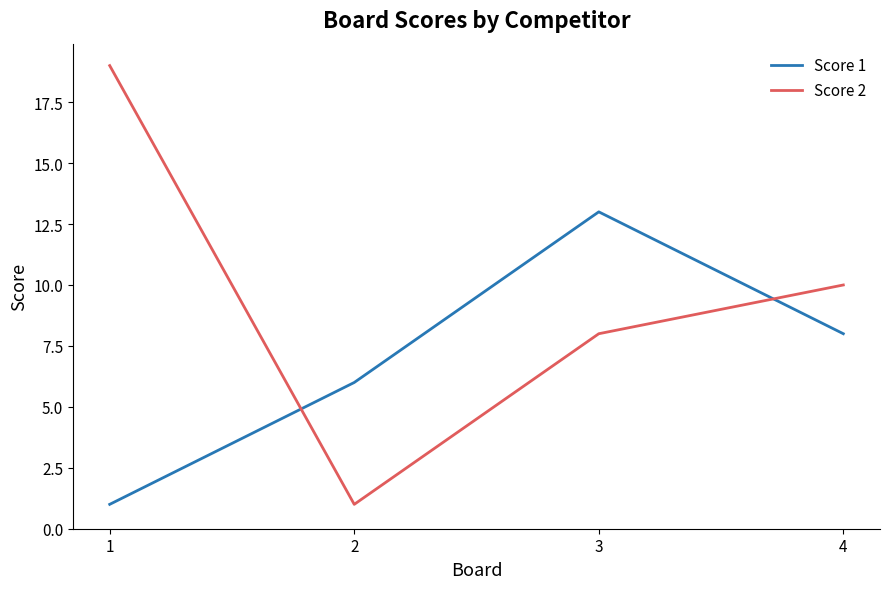

At how many categories does at least one series exceed 12?

2